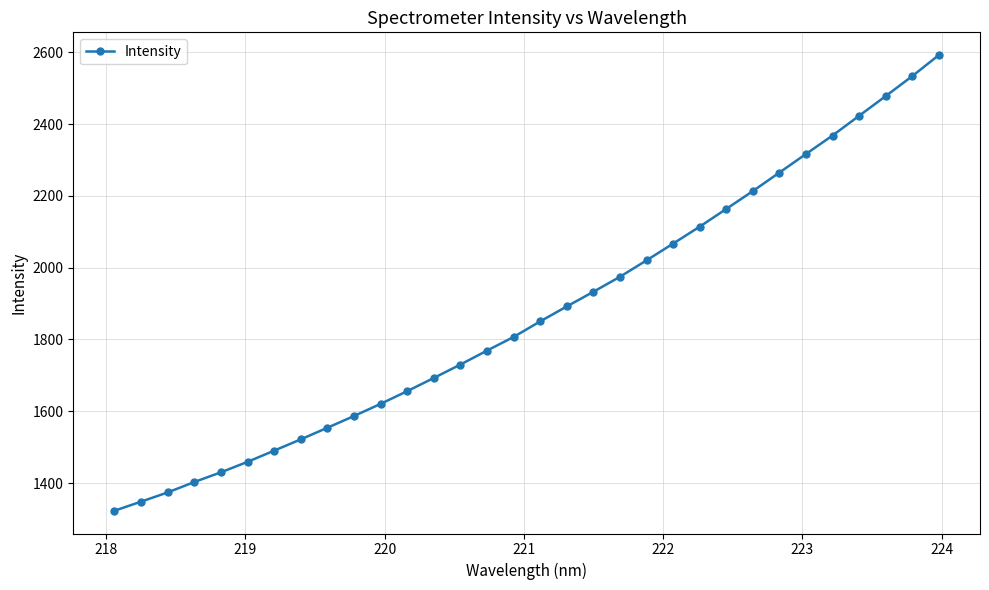

What is the value of the 25th point from the left?

2213.5